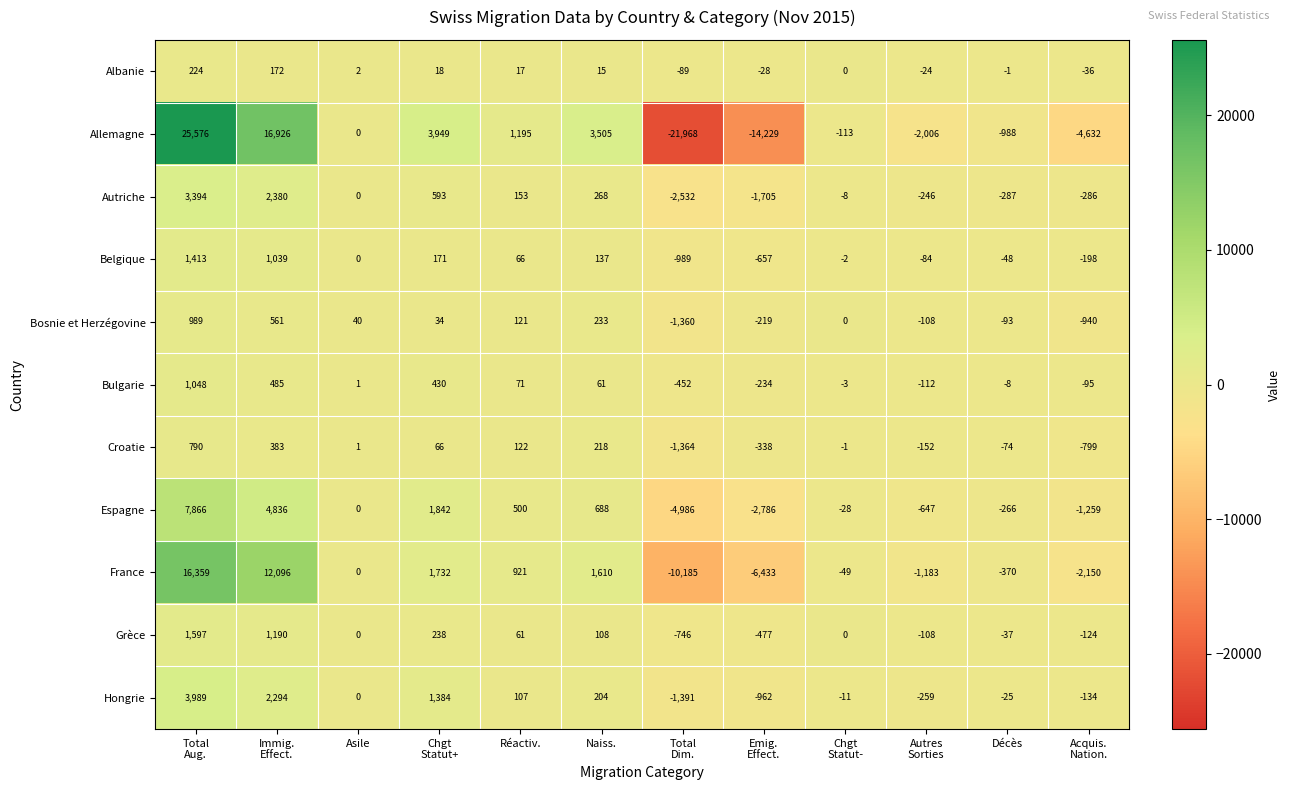

Which series has the largest total across all categories?

France